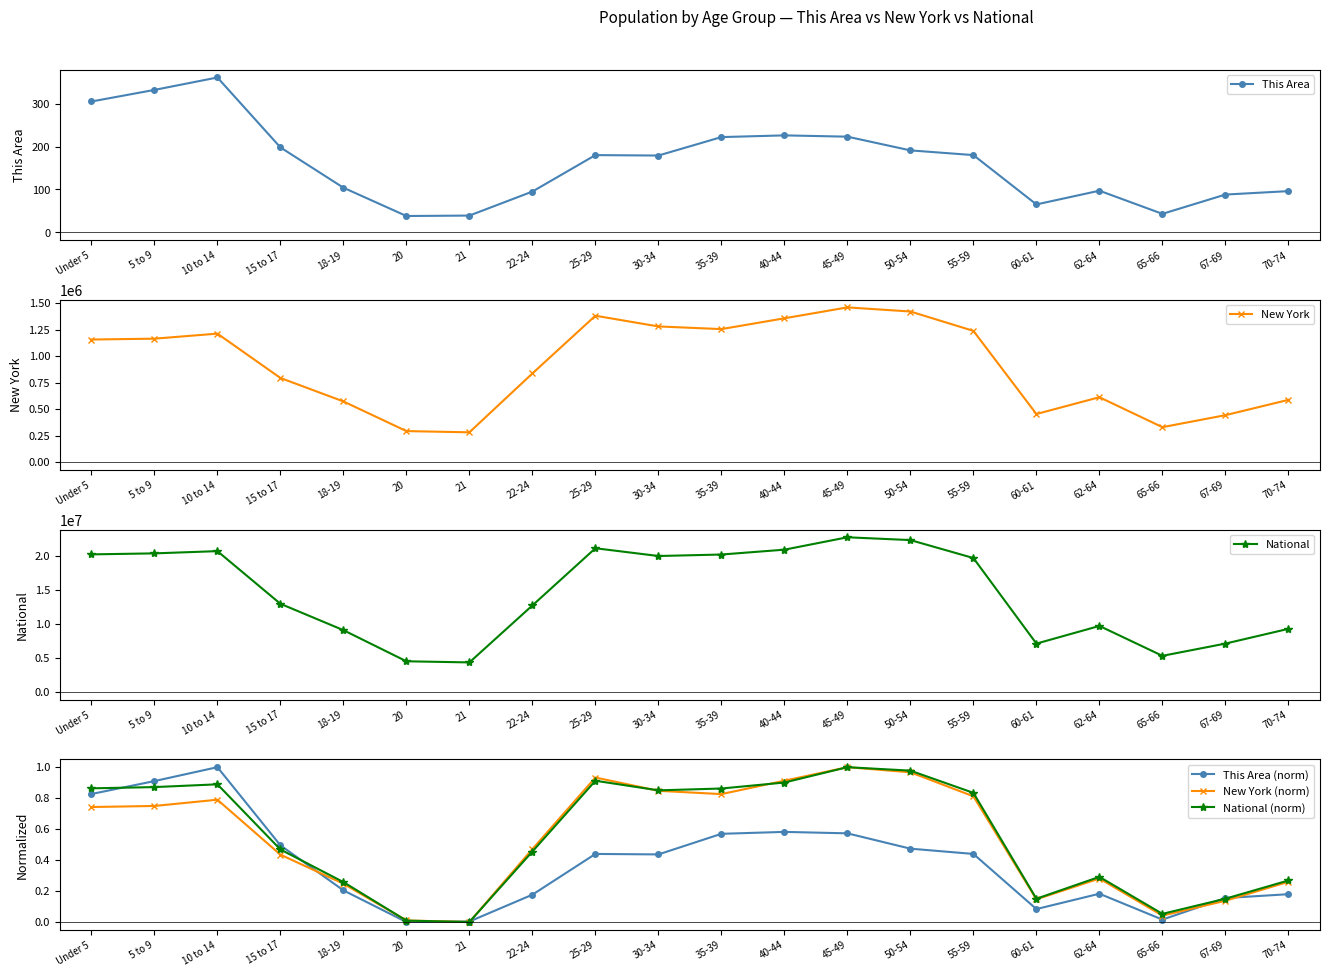

In New York, how many points are lower than both neighbors (excluding endpoints)?

4